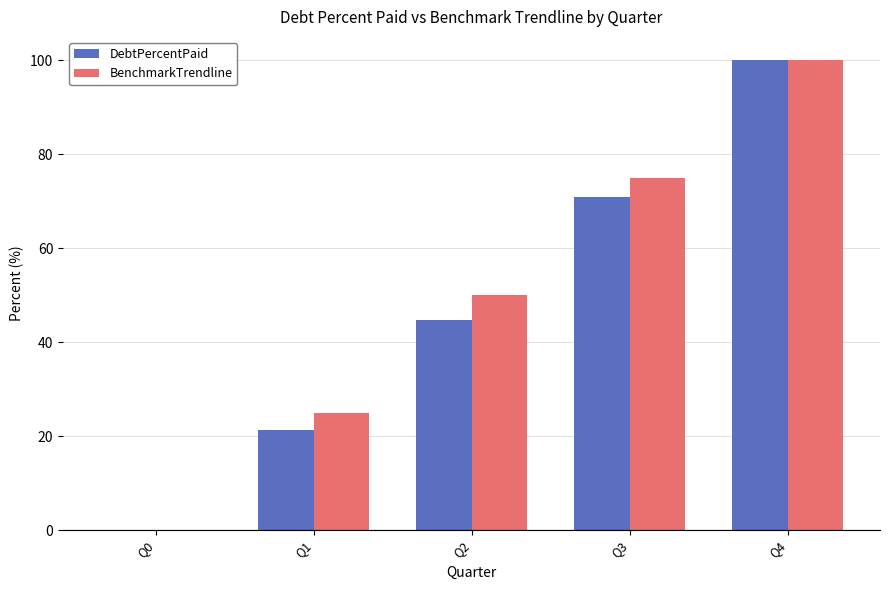

Reading left to right, what are all the values shown in this chart?

DebtPercentPaid: 0.0	21.2	44.8	70.9	100.0
BenchmarkTrendline: 0.0	25.0	50.0	75.0	100.0